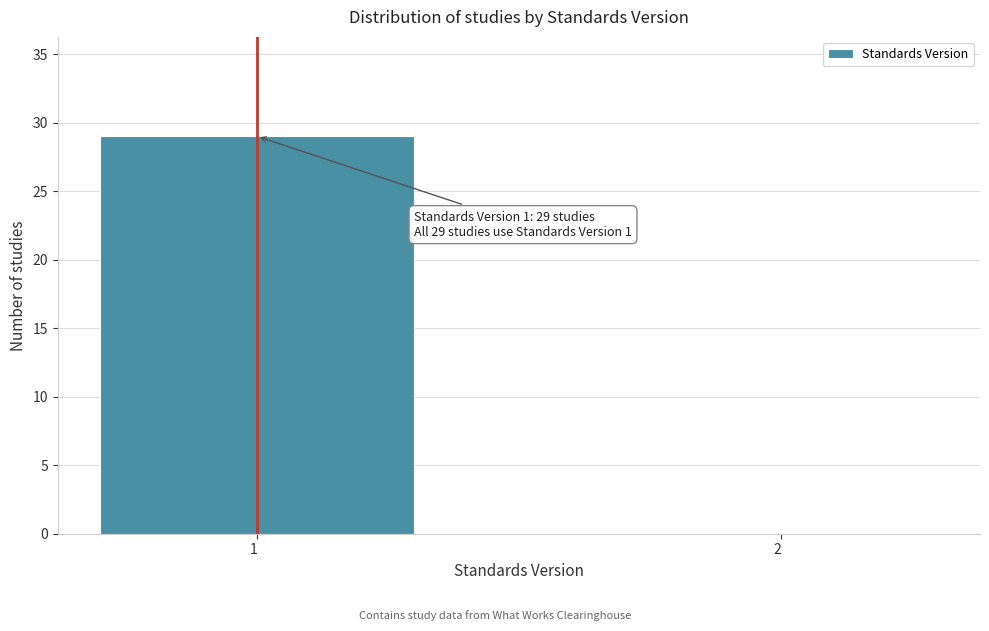

Reading left to right, transcribe all the data shown in this chart.

1  =29	2  =0